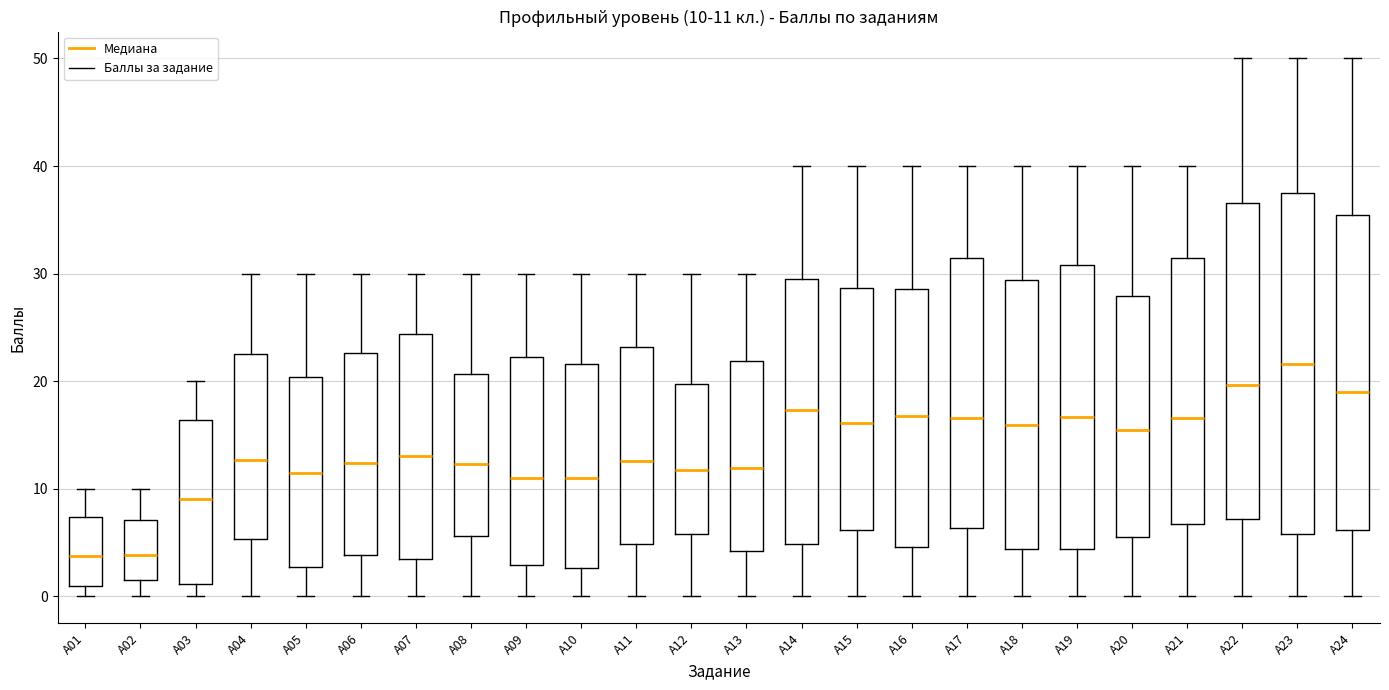

Comparing the boxes themselves (not the whiskers), which one is the tallest?

A23